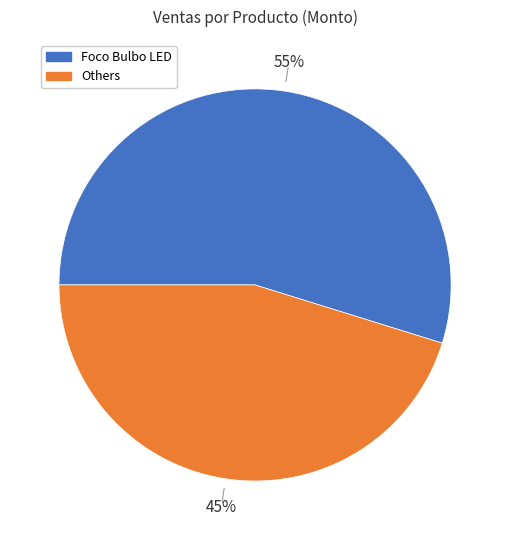

To the nearest percent, what is the difference between the largest and smallest slice percentages?

10%